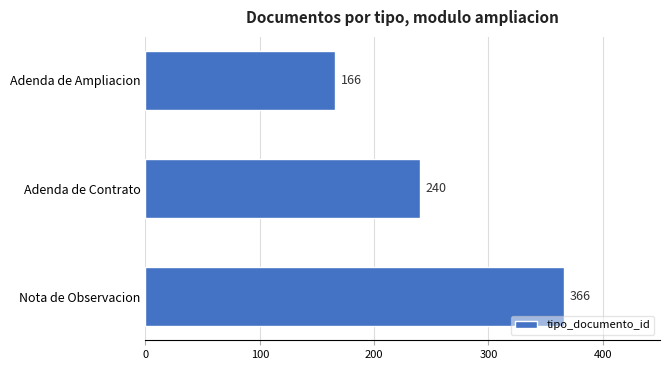

What is the greatest value displayed?

366